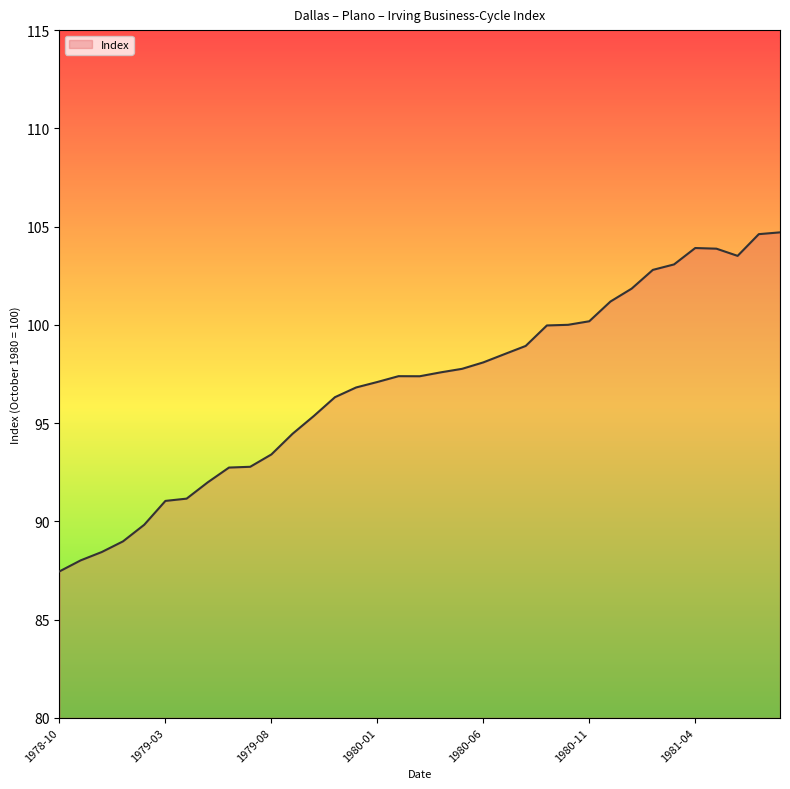

What is the maximum value shown in the chart?

104.7